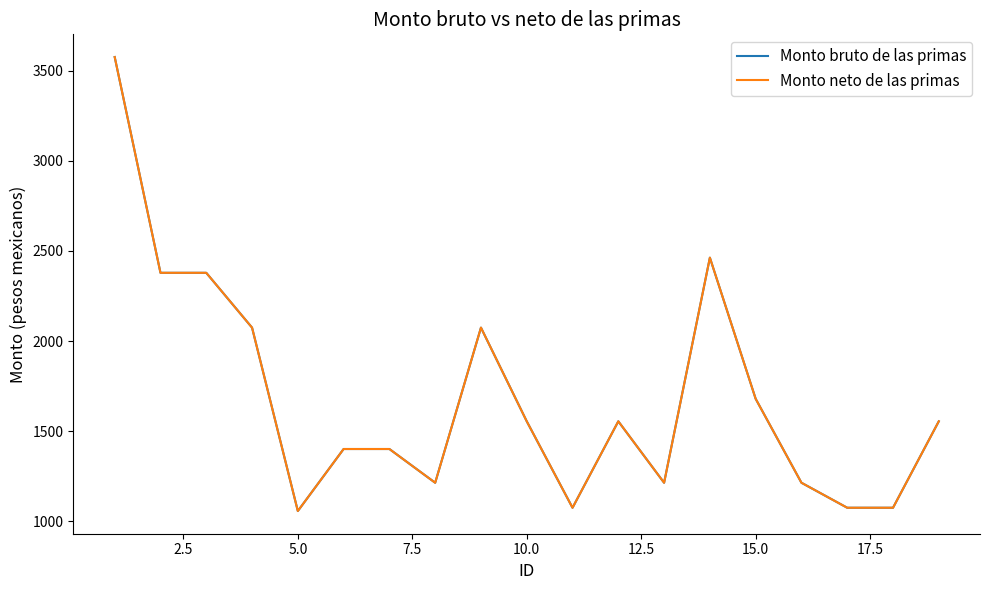

Reading left to right, extract all data points from this chart.

Monto bruto de las primas: 3575.3	2378.3	2378.3	2074.2	1056.8	1400.8	1400.8	1213.7	2074.2	1554.5	1075.0	1554.5	1213.7	2462.3	1679.3	1213.7	1075.0	1075.0	1554.5
Monto neto de las primas: 3575.3	2378.3	2378.3	2074.2	1056.8	1400.8	1400.8	1213.7	2074.2	1554.5	1075.0	1554.5	1213.7	2462.3	1679.3	1213.7	1075.0	1075.0	1554.5